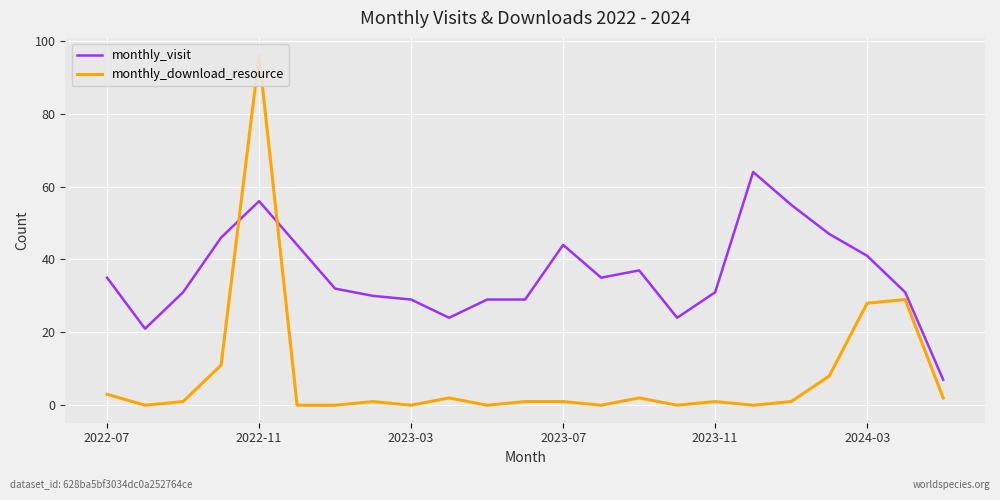

The value of monthly_visit at 2023-03 is 29. True or false?

True